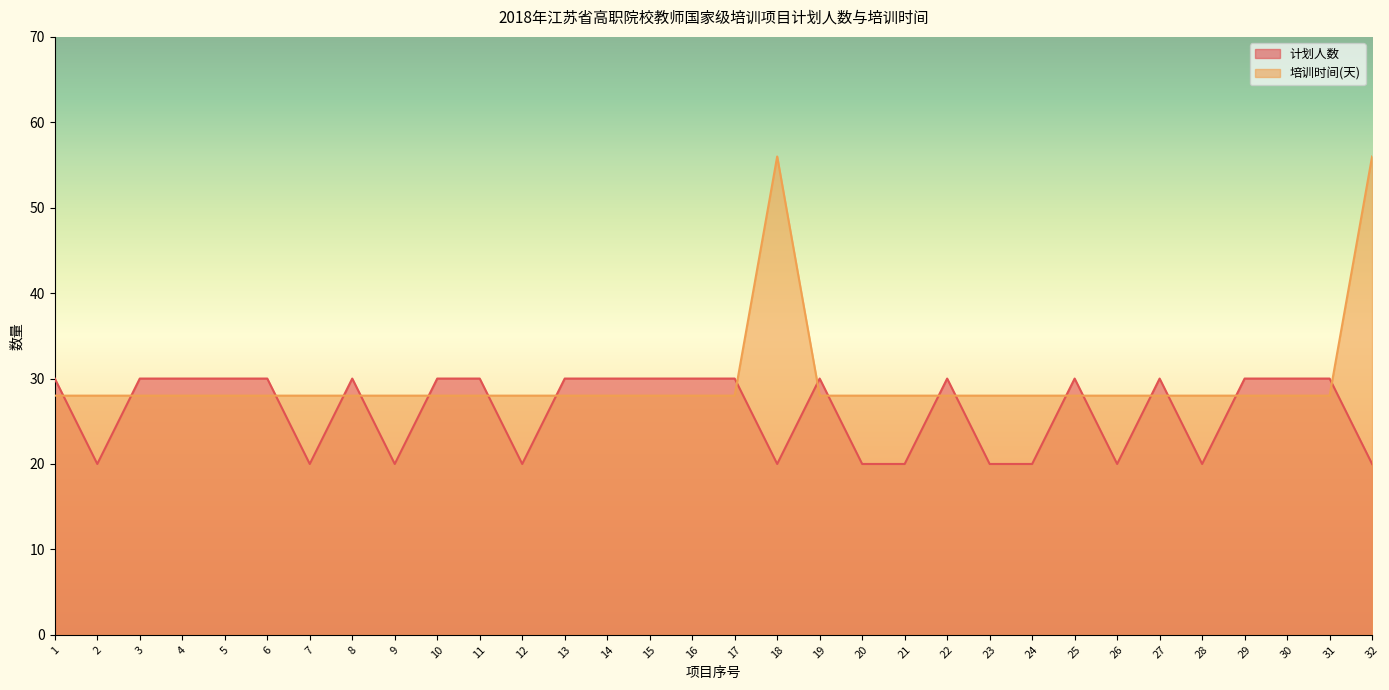

Which series has the widest spread of values?

培训时间(天)